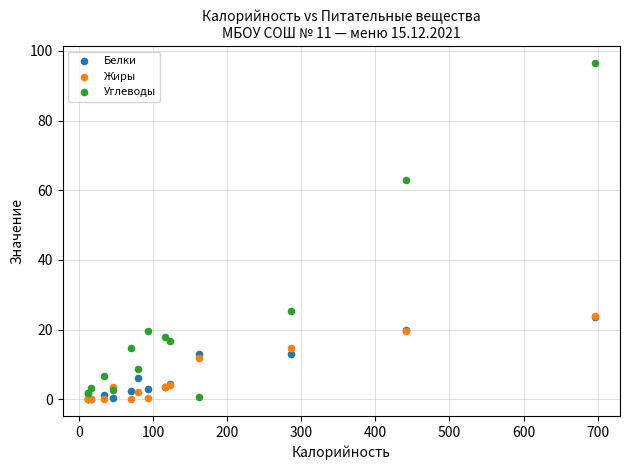

What are all the series names shown in the legend?

Белки, Жиры, Углеводы